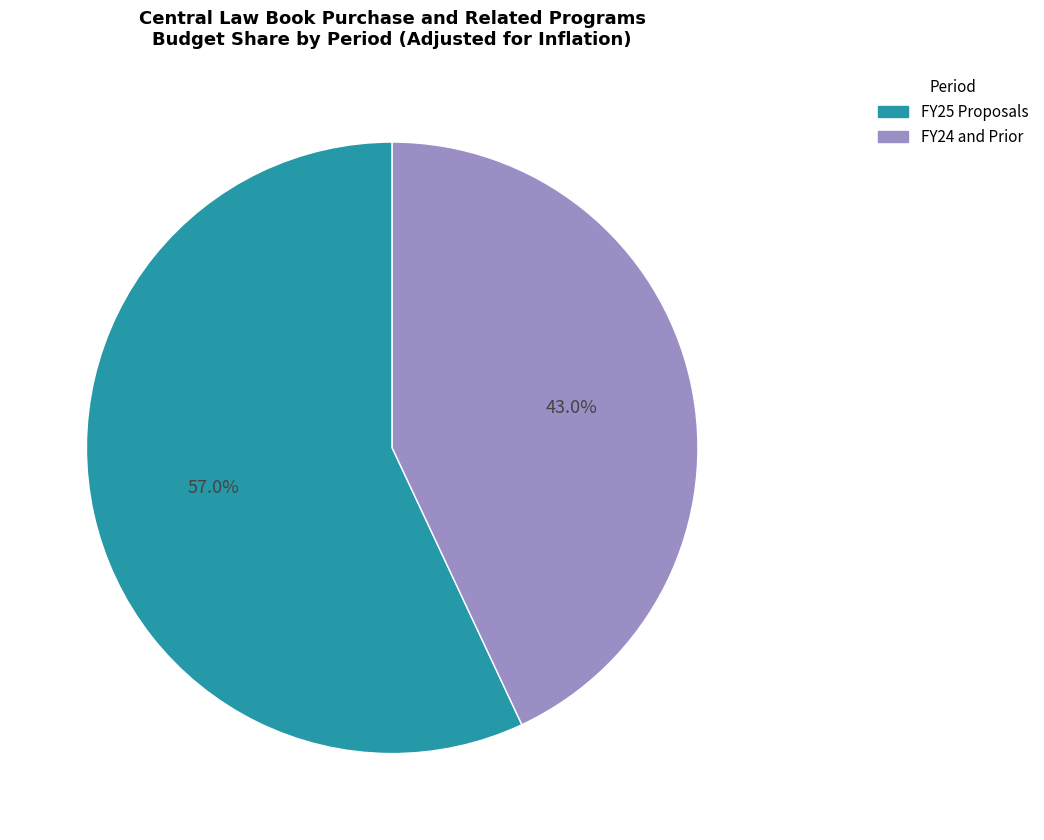

Is there a majority slice in this chart?

Yes